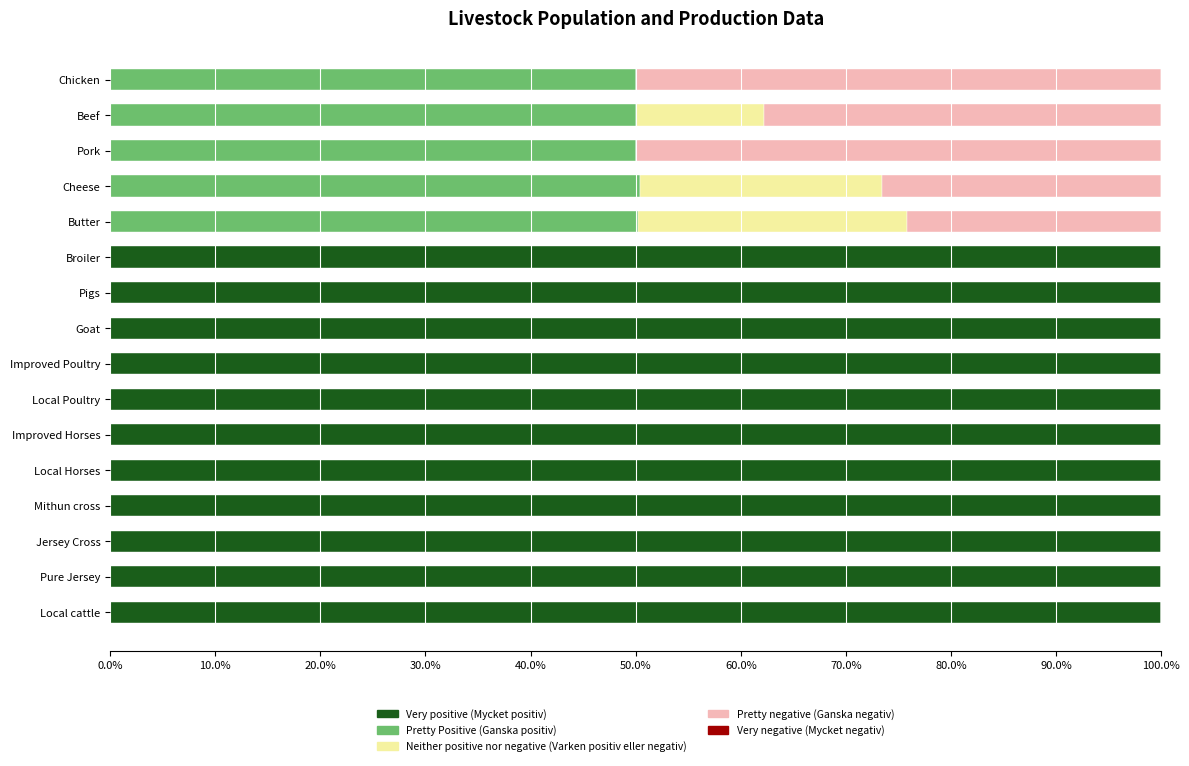

The value of Very positive (Mycket positiv) at Broiler is 48.9. True or false?

False